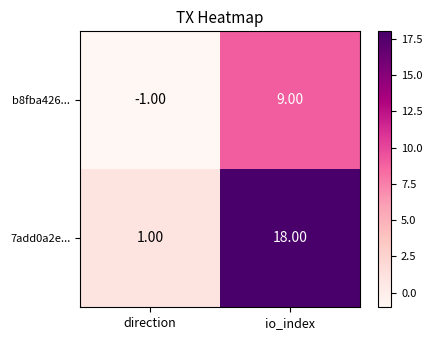

Between direction and io_index, which series saw the biggest shift?

7add0a2e...